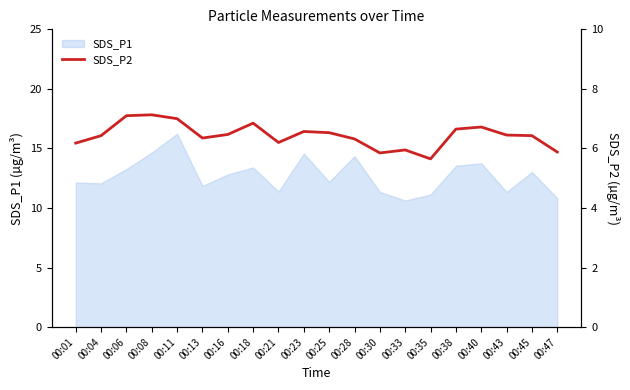

What is the maximum value shown in the chart?

7.1